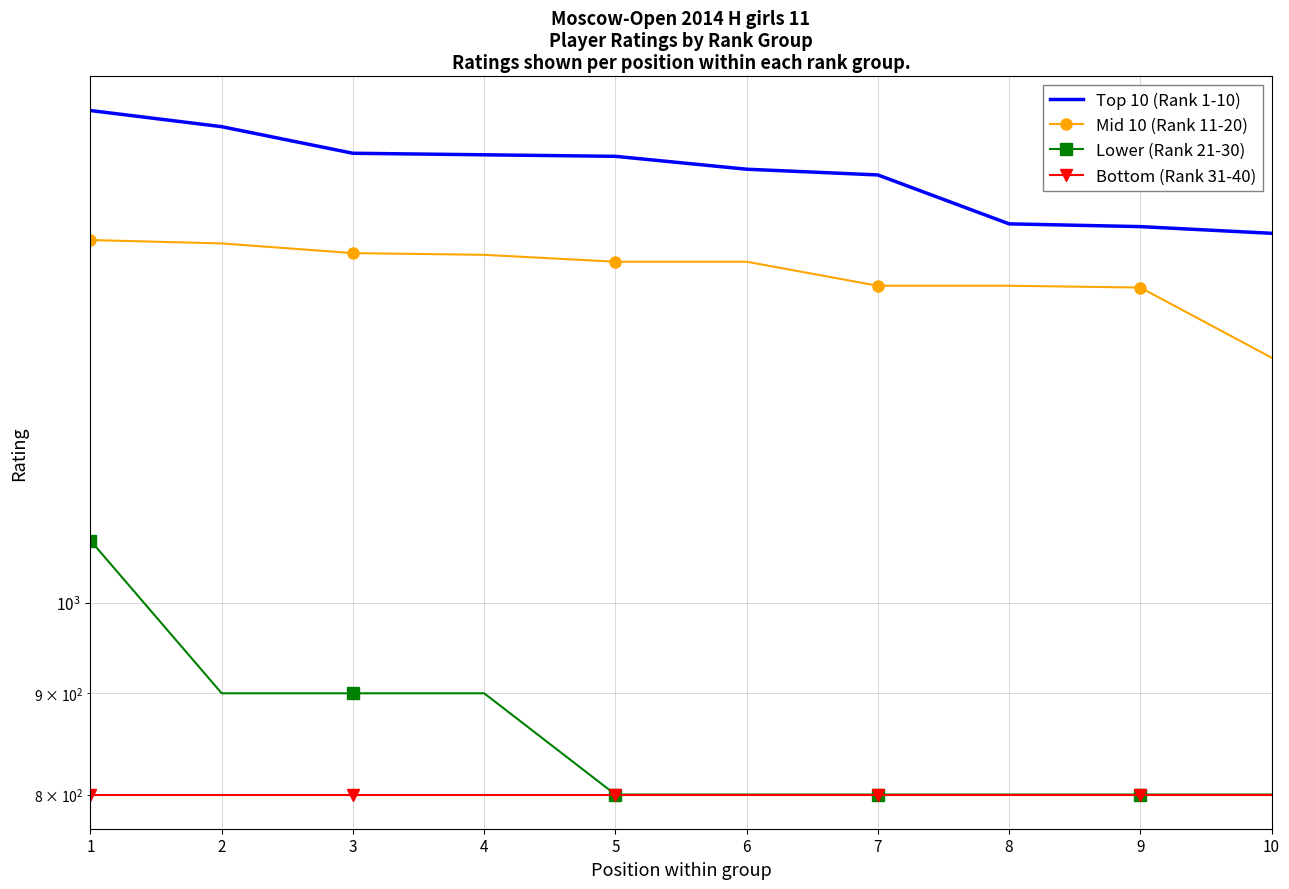

What is the maximum value shown in the chart?

1773